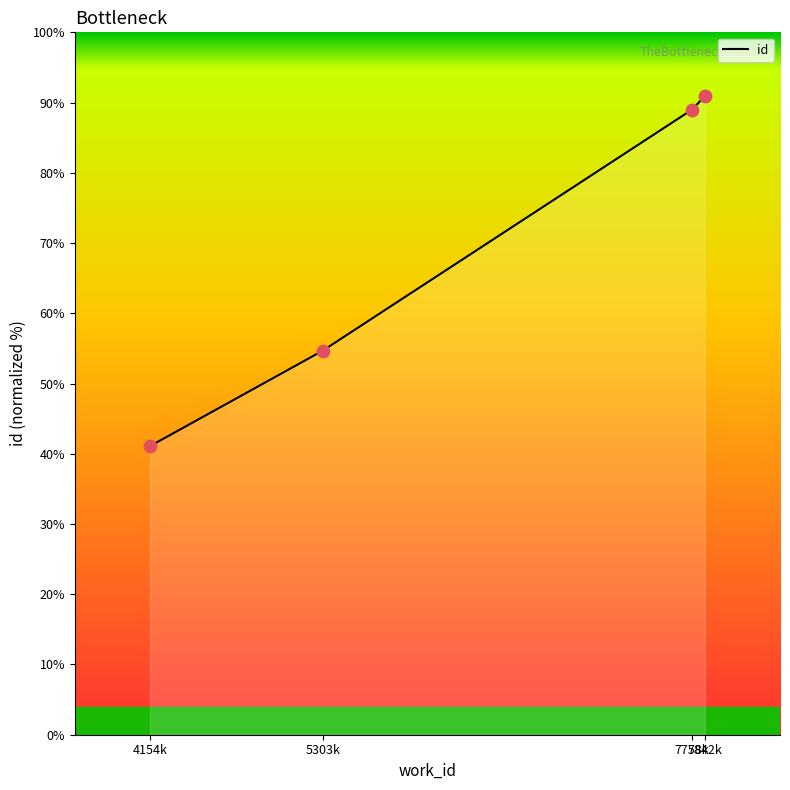

What is the change in value from 4154k to 5303k?

+13.6